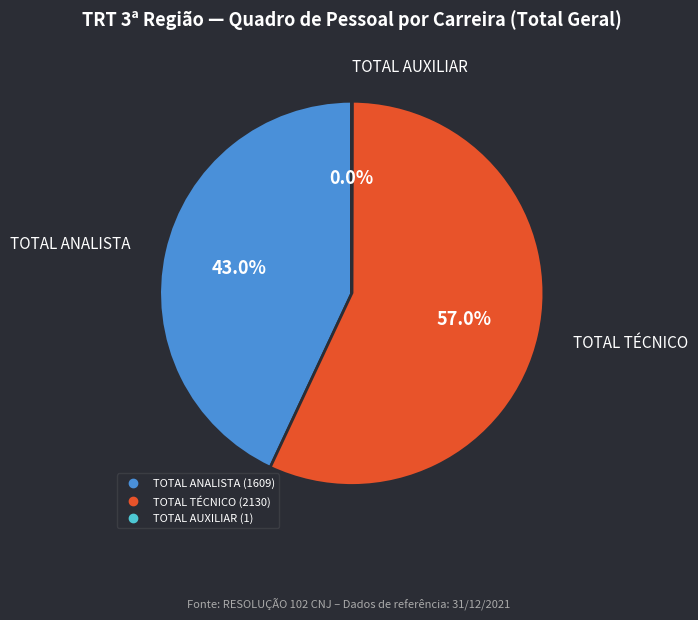

What is the majority slice?

TOTAL TÉCNICO